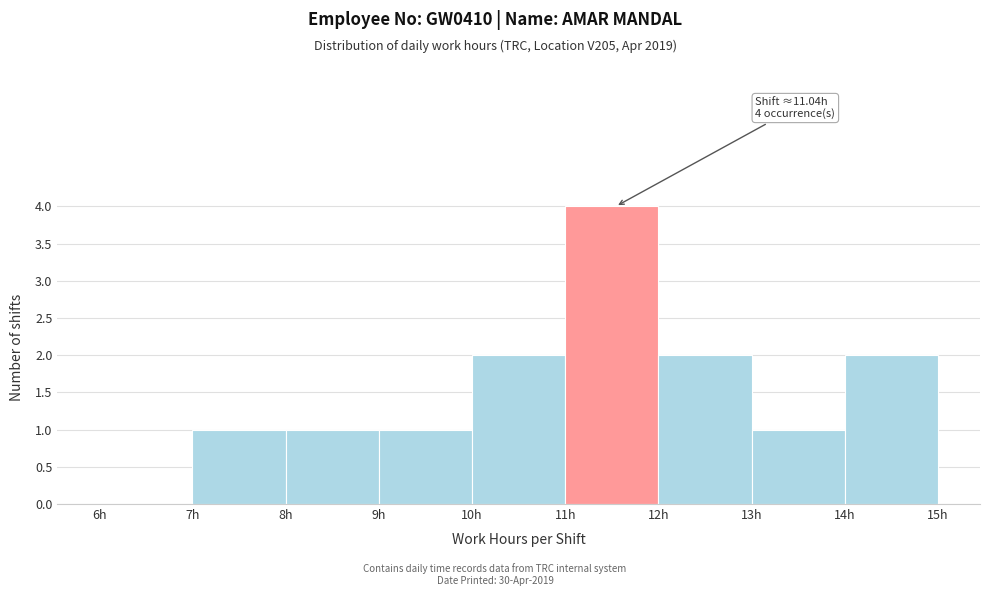

Which range on the x-axis has the tallest bar?

11 to 12